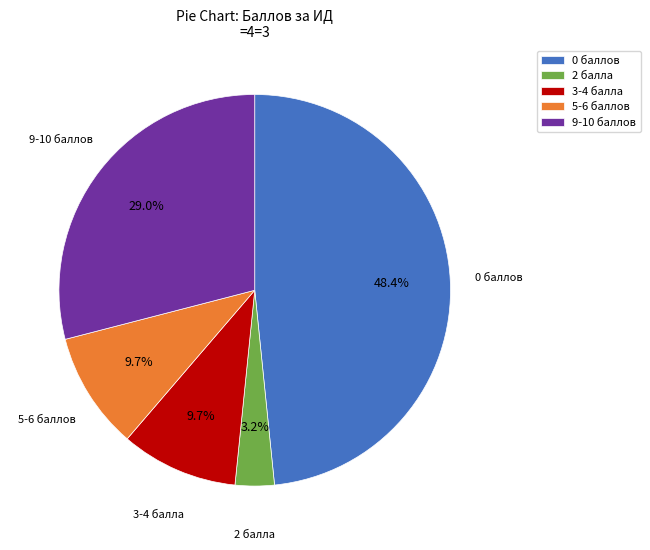

What is the ratio of the value at 2 балла to the value at 3-4 балла?

0.3